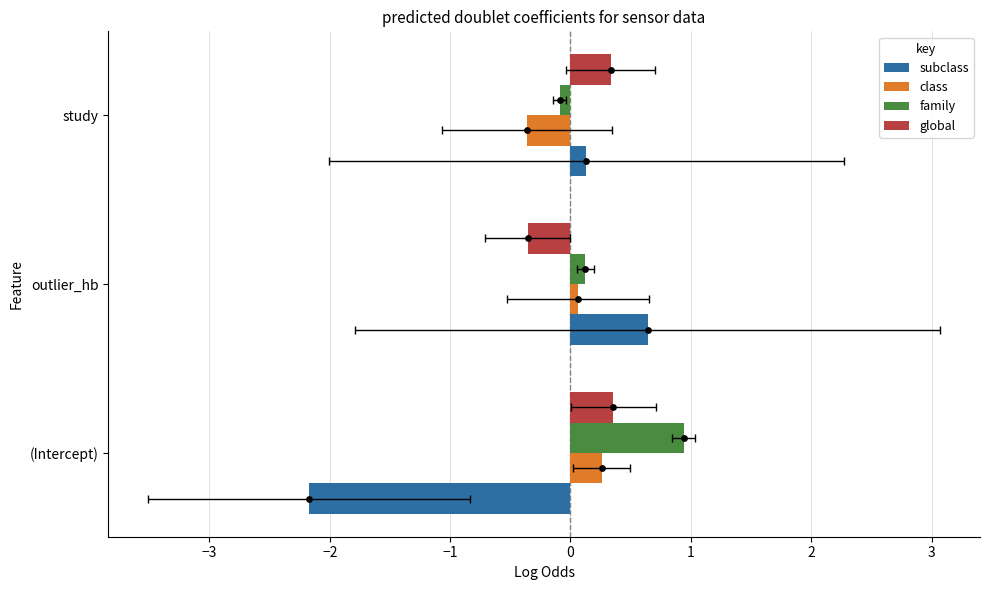

Is the value of family at outlier_hb greater than the value of subclass at (Intercept)?

Yes